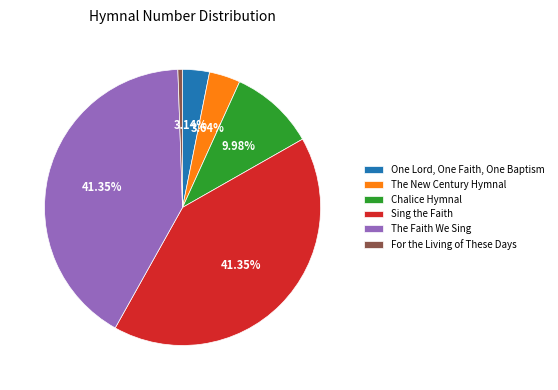

Does any single category account for the majority?

No